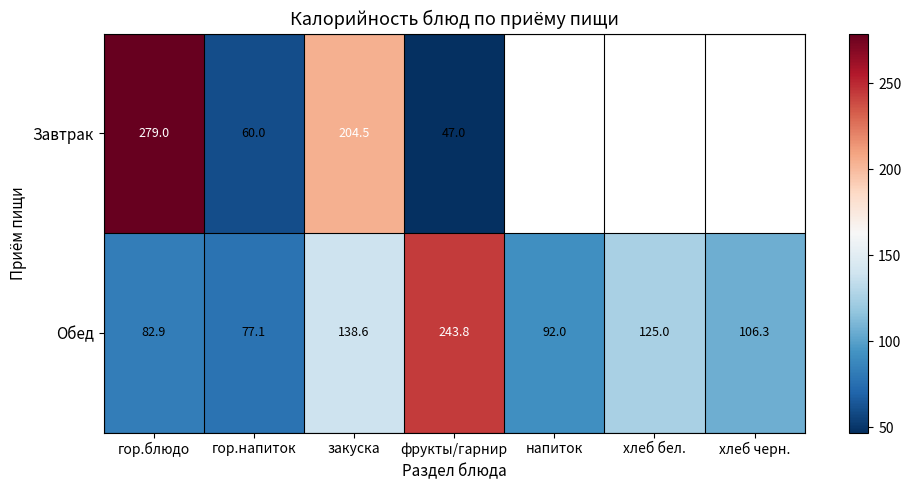

At which label is Обед closest to 160?

закуска